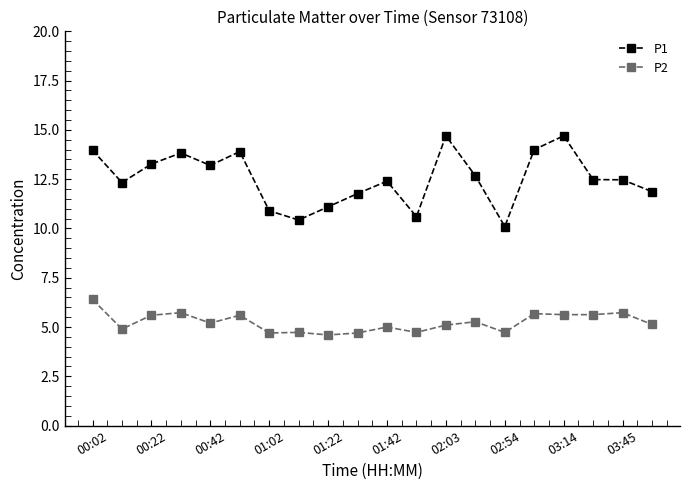

True or false: P2 and P1 intersect in this chart.

False